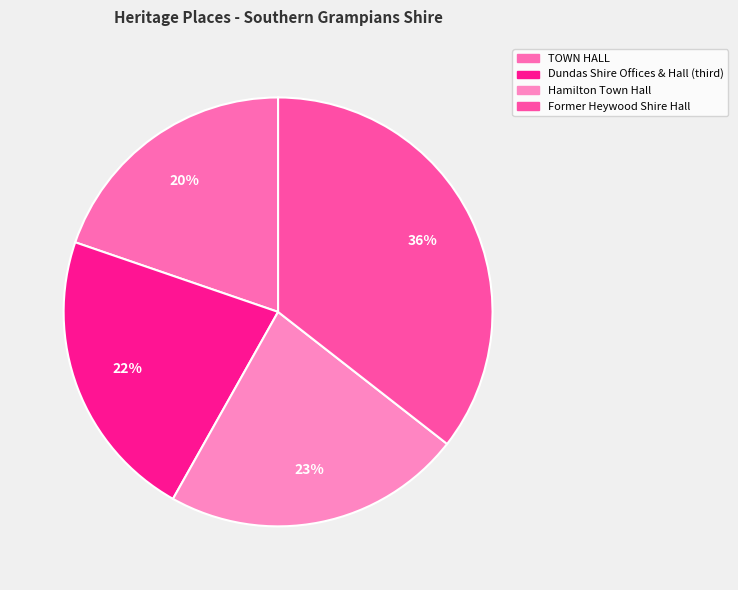

True or false: Hamilton Town Hall accounts for 23% of the total.

True